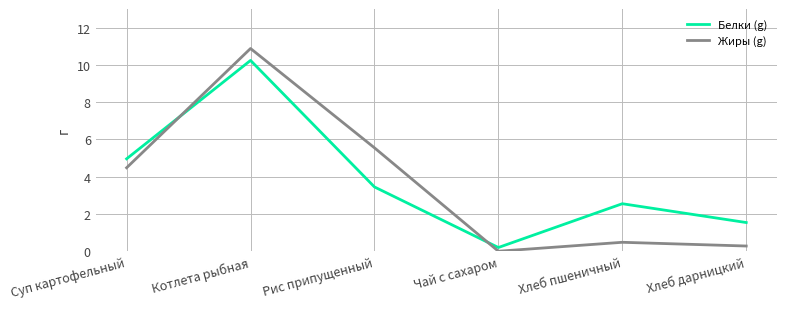

What position from the left is Хлеб дарницкий?

6